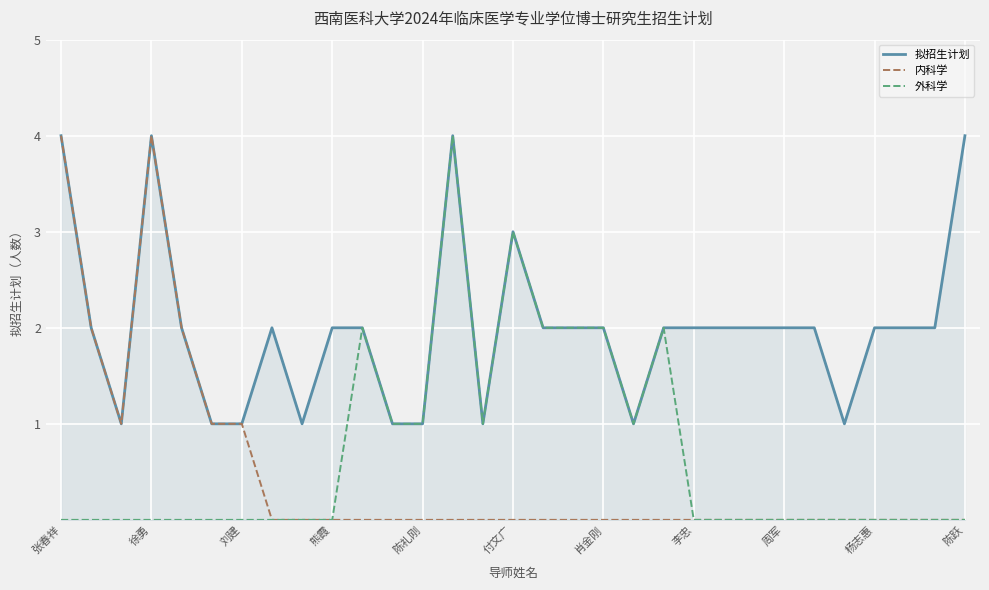

Where does the 拟招生计划 series first go above 2?

张春祥